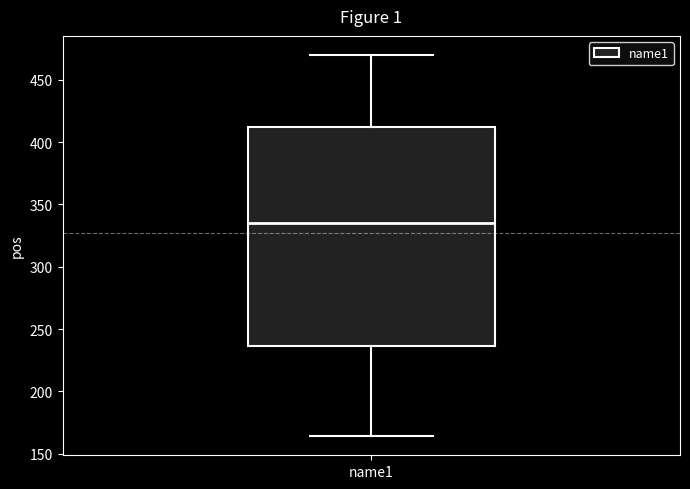

Where is the lower edge of the box for name1 on the y-axis? The values are not printed on the chart, so give them approximately, as read against the axis.

235